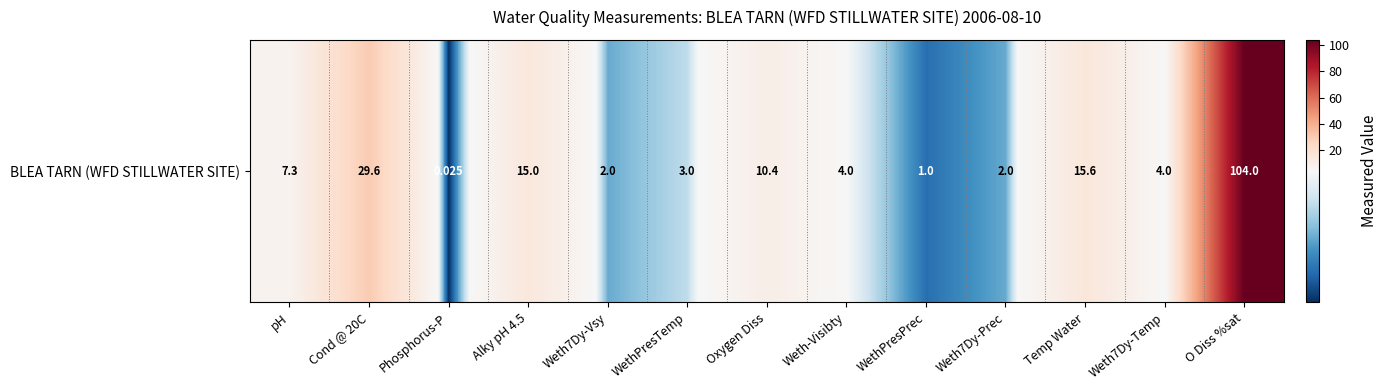

What is the change in value from WethPresTemp to Weth7Dy-Prec?

-1.0